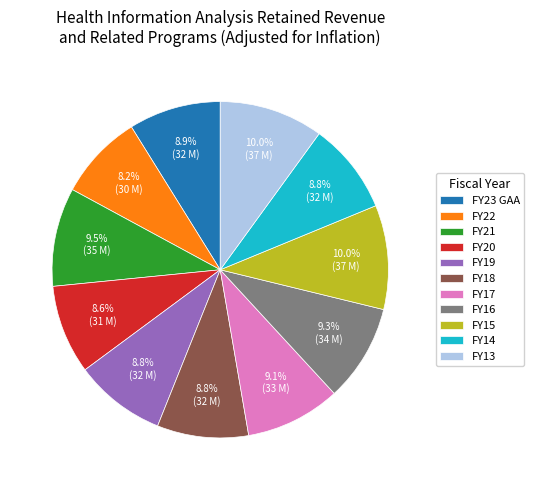

Which has a higher value, FY20 or FY17?

FY17